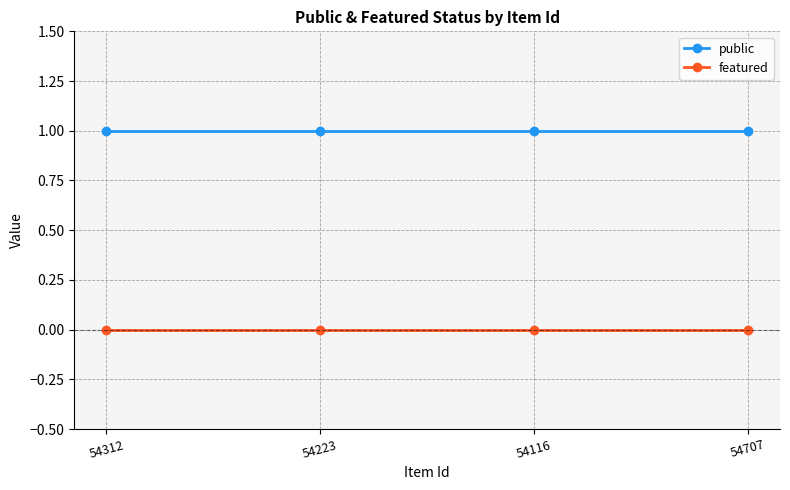

Is it true that public equals 0 at 54223?

False